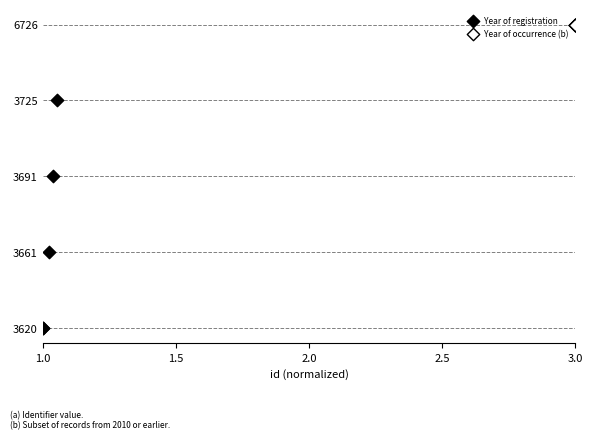

Which series reaches the maximum Y coordinate?

Year of occurrence (b)